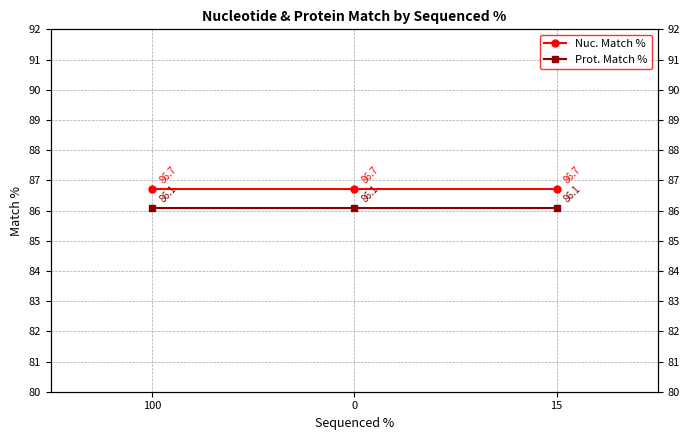

At which label does Nuc. Match % reach its minimum?

100